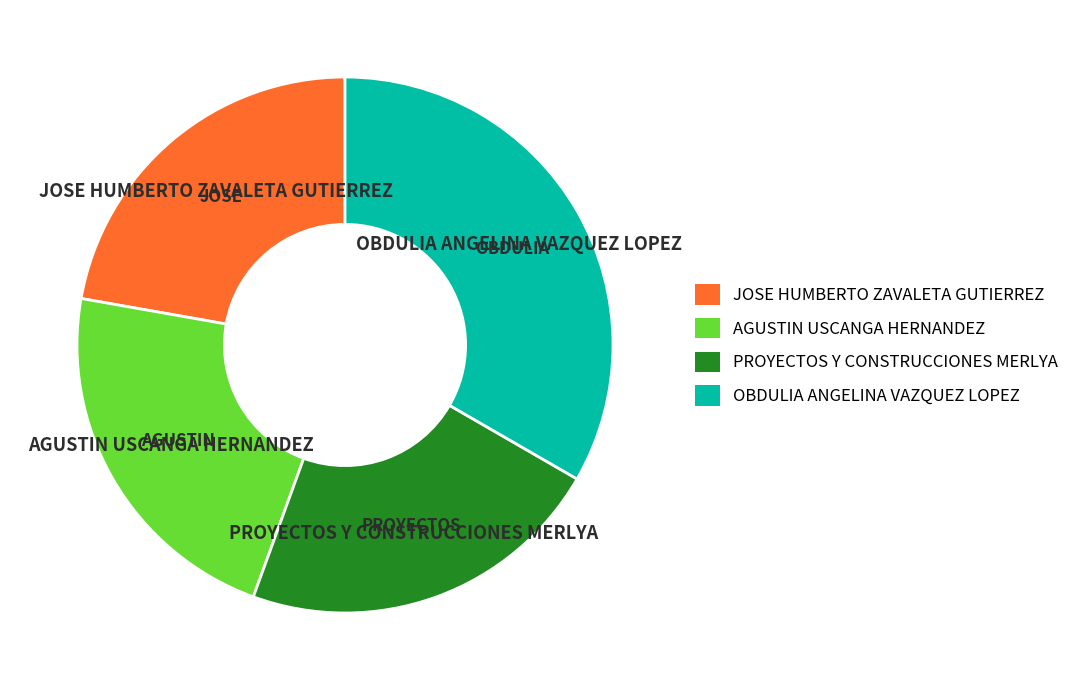

True or false: OBDULIA ANGELINA VAZQUEZ LOPEZ accounts for 47% of the total.

False